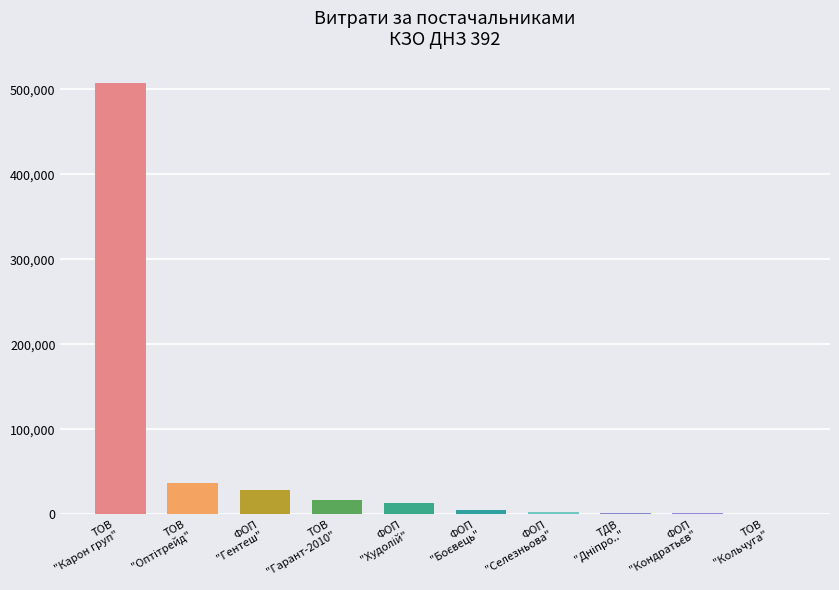

How many values are below 5400?

5